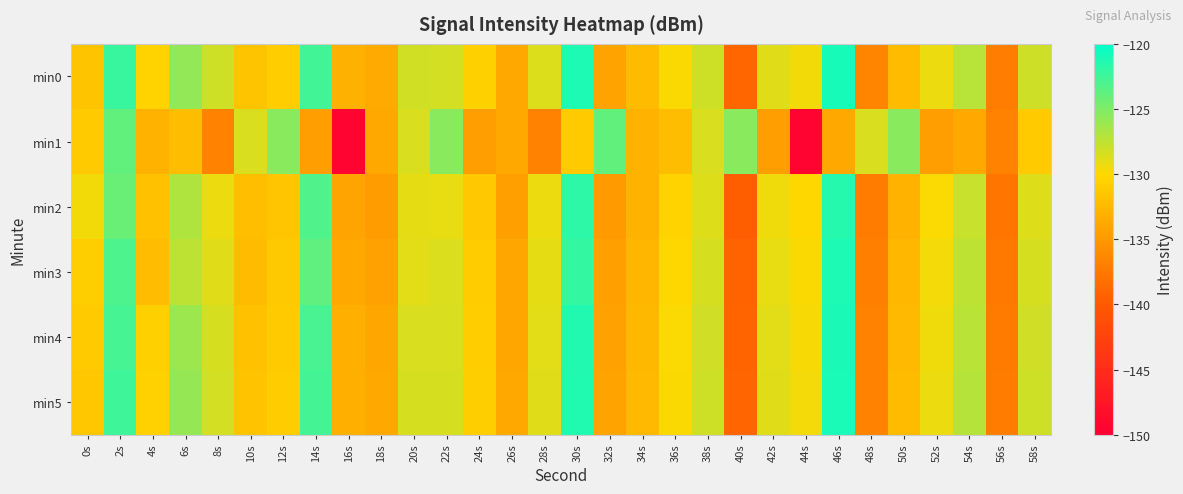

Rank the series by their maximum value, from lowest to highest.

min1, min2, min3, min4, min5, min0